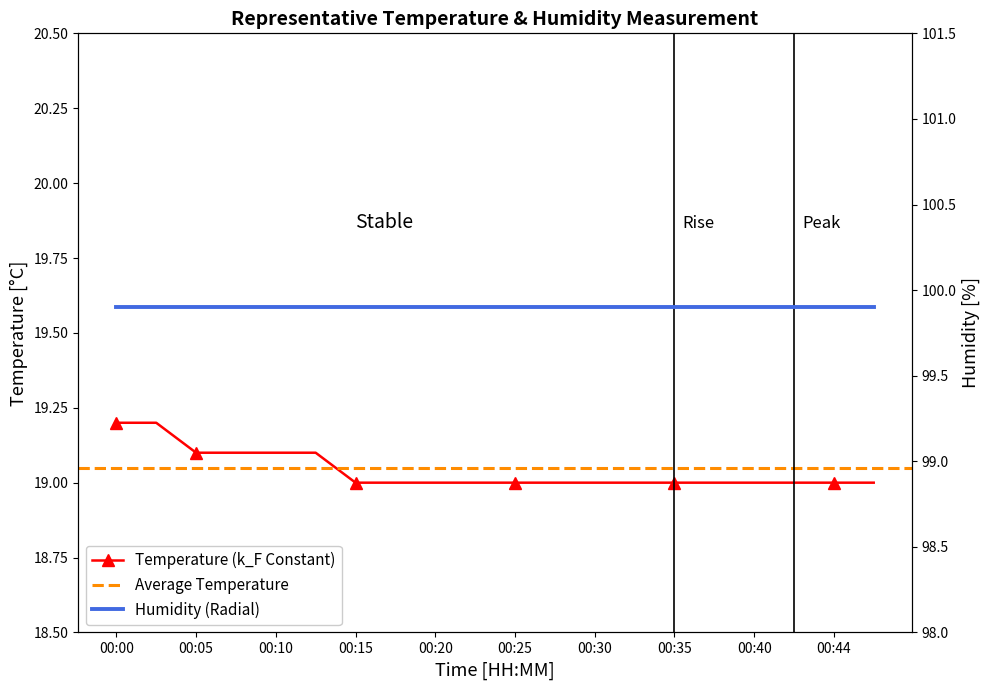

Reading left to right, list all the values displayed in this chart.

00:00=19.2	00:03=19.2	00:05=19.1	00:08=19.1	00:10=19.1	00:13=19.1	00:15=19.0	00:18=19.0	00:20=19.0	00:22=19.0	00:25=19.0	00:27=19.0	00:30=19.0	00:32=19.0	00:35=19.0	00:37=19.0	00:40=19.0	00:42=19.0	00:44=19.0	00:47=19.0